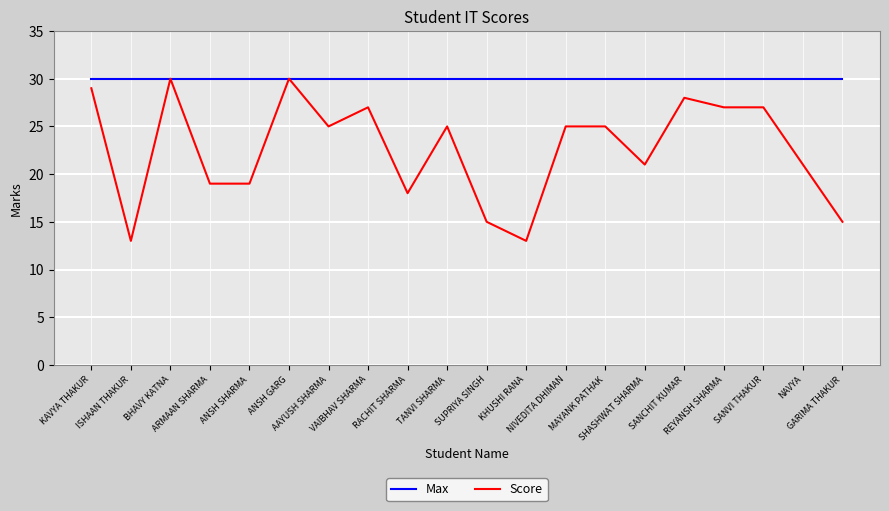

What is the greatest value displayed?

30